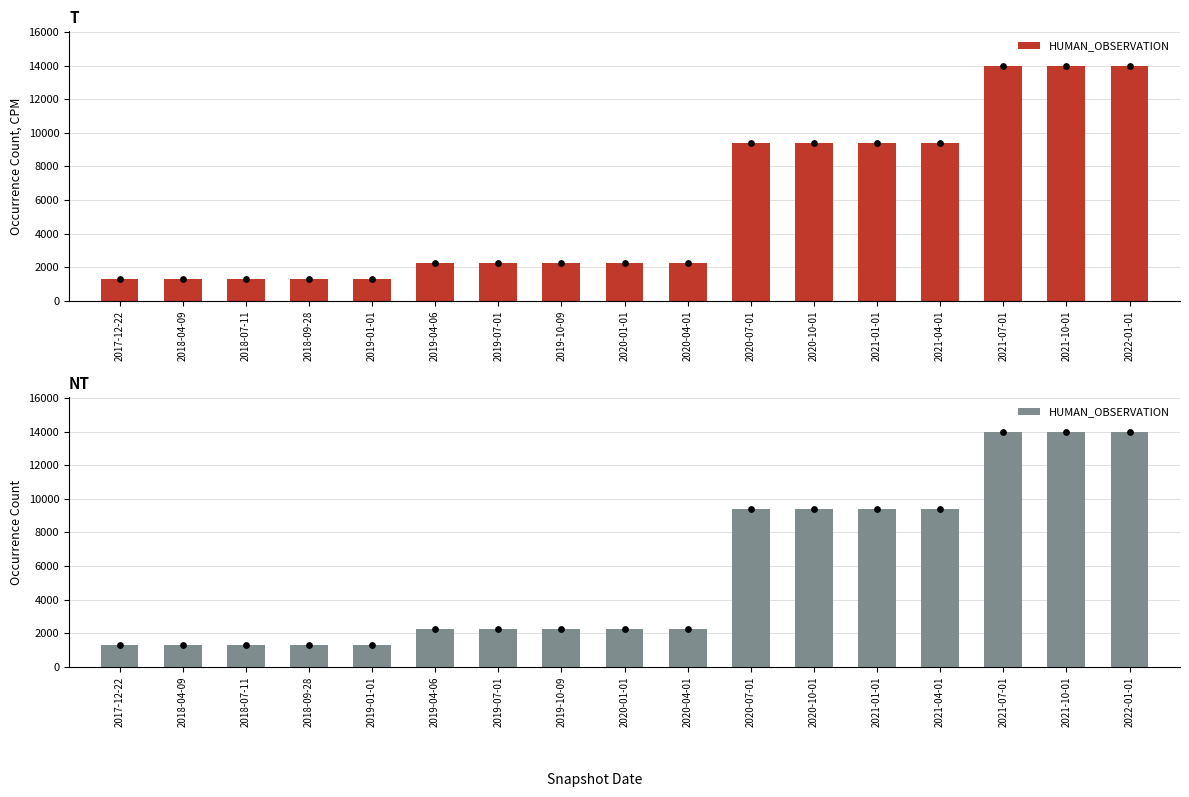

Between 2018-07-11 and 2018-04-09, which is larger?

2018-07-11